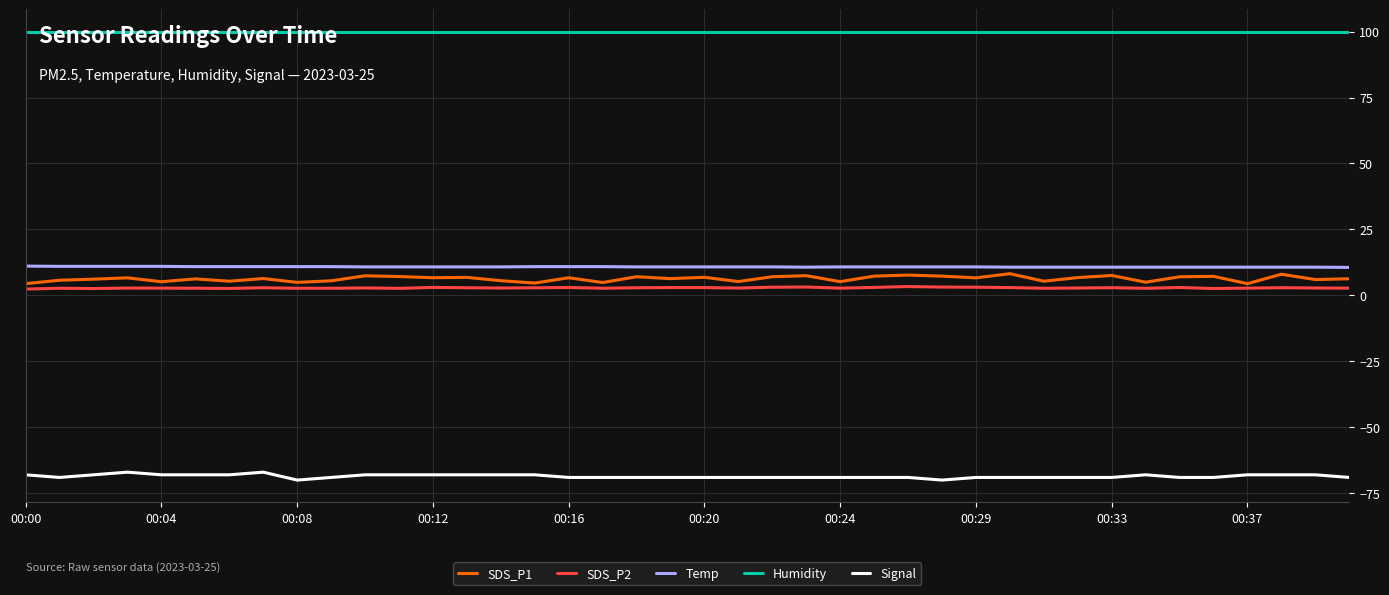

In SDS_P1, how many points are higher than both neighbors (excluding endpoints)?

14